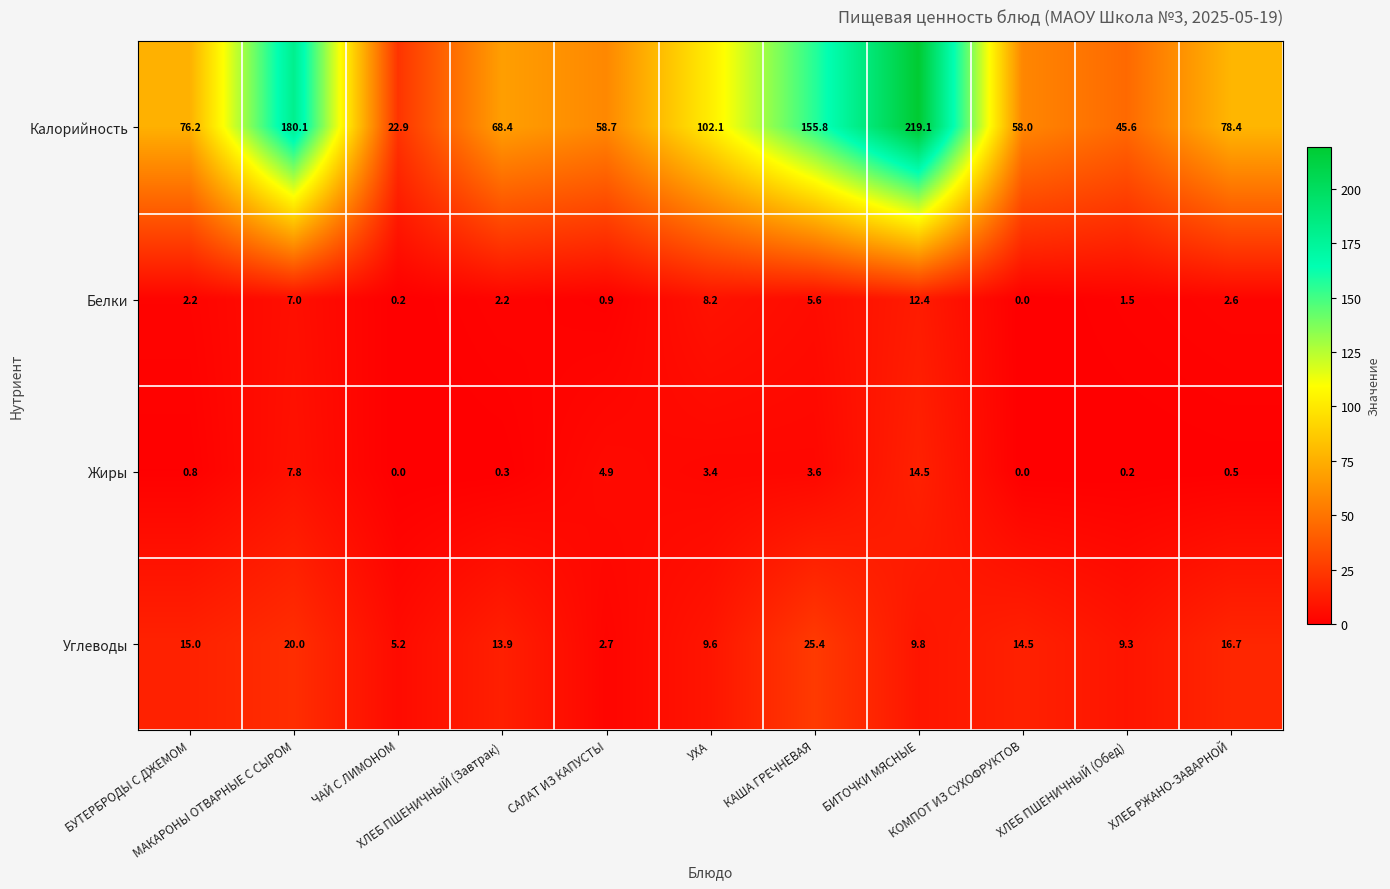

What is the difference between the second highest and second lowest values in the Углеводы series?

14.8